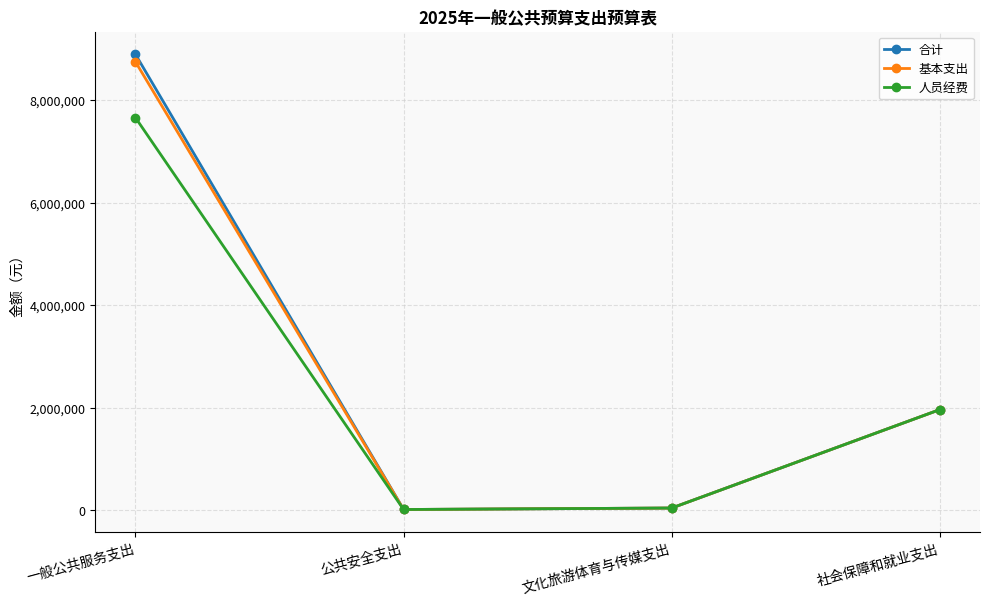

List the series in order of their peak value, highest first.

合计, 基本支出, 人员经费